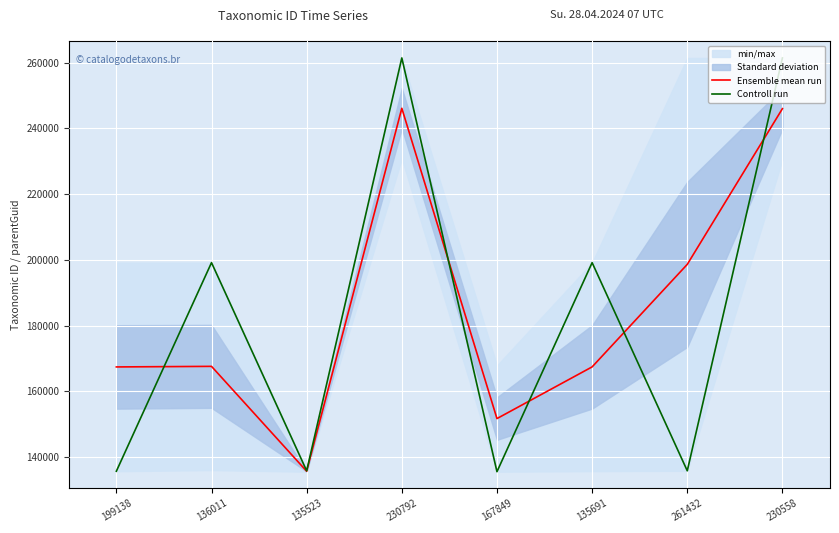

In Controll run, how many points are lower than both neighbors (excluding endpoints)?

3